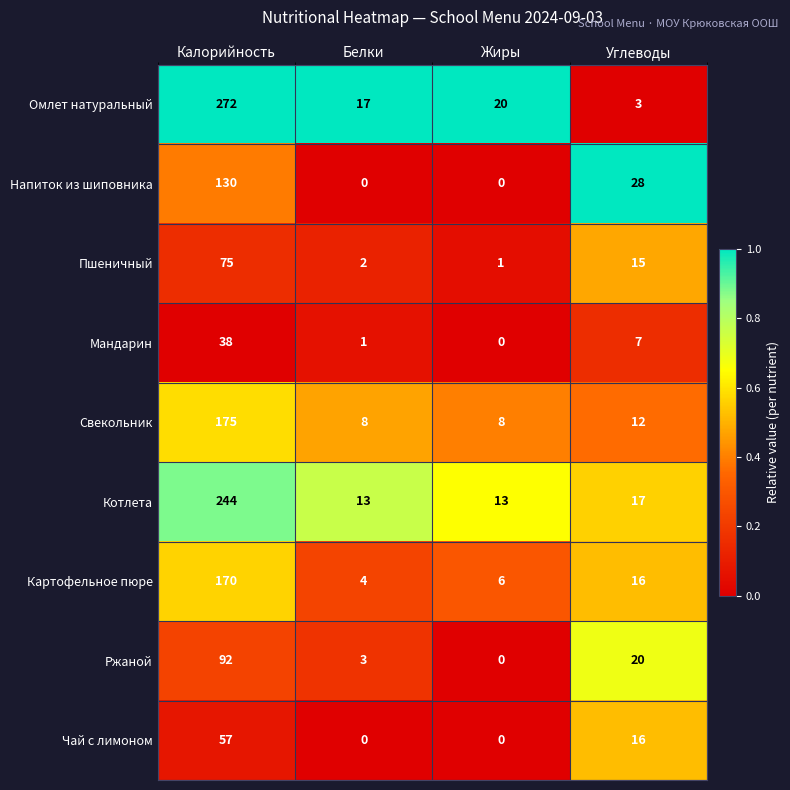

List the series in order of their peak value, highest first.

Омлет натуральный, Котлета, Свекольник, Картофельное пюре, Напиток из шиповника, Ржаной, Пшеничный, Чай с лимоном, Мандарин